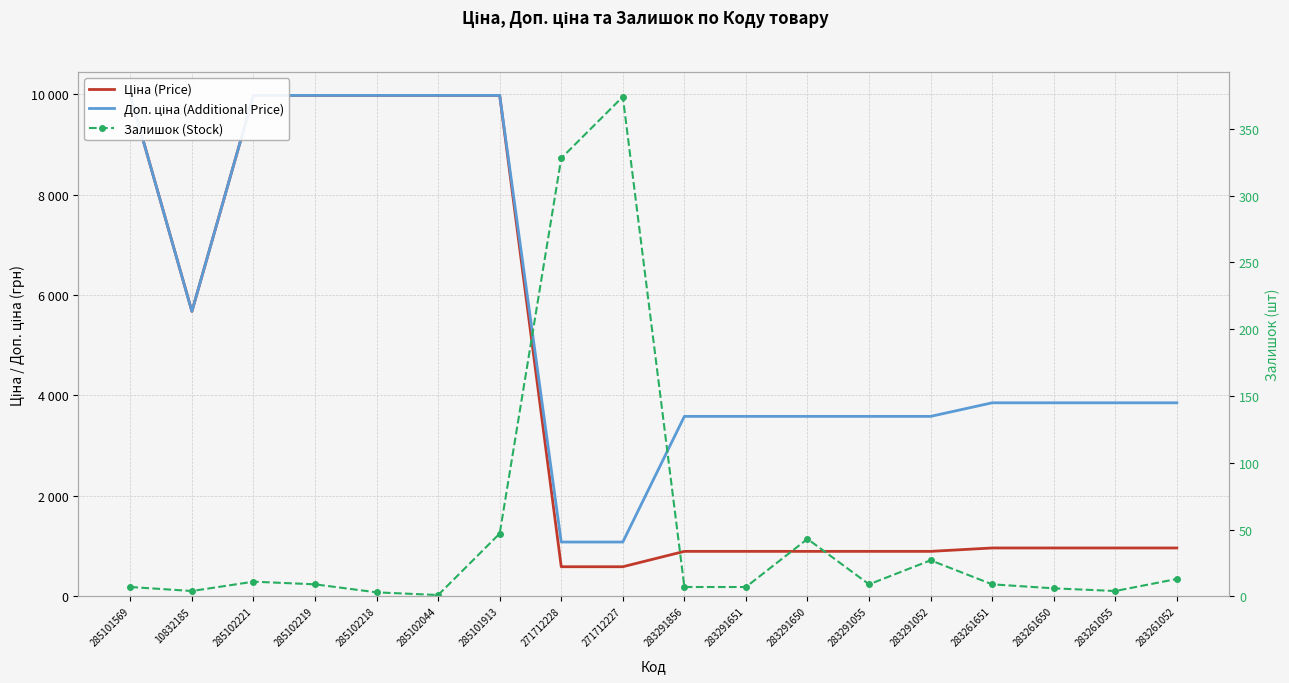

What is the total value across all series at 285101913?

19997.0